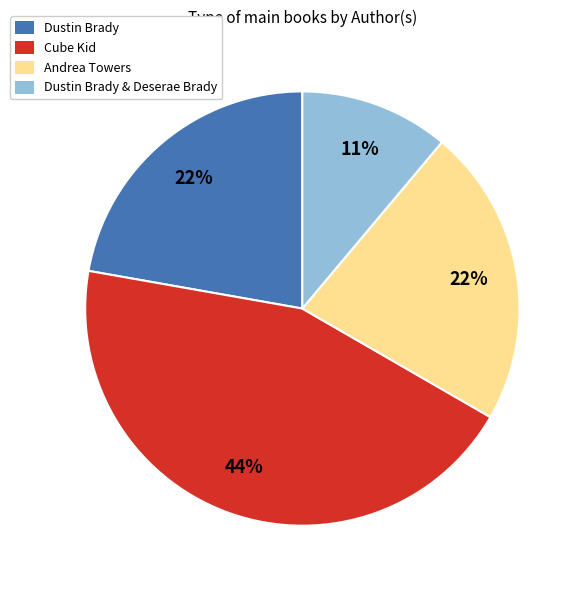

Combined, do Dustin Brady and Cube Kid account for over 50%?

Yes